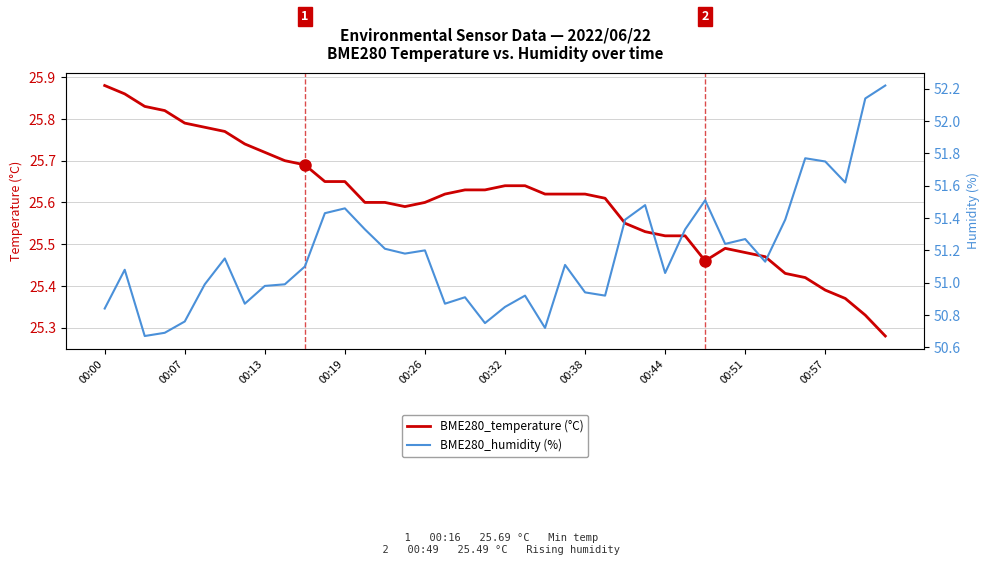

Read the BME280_temperature value at 39.

25.3